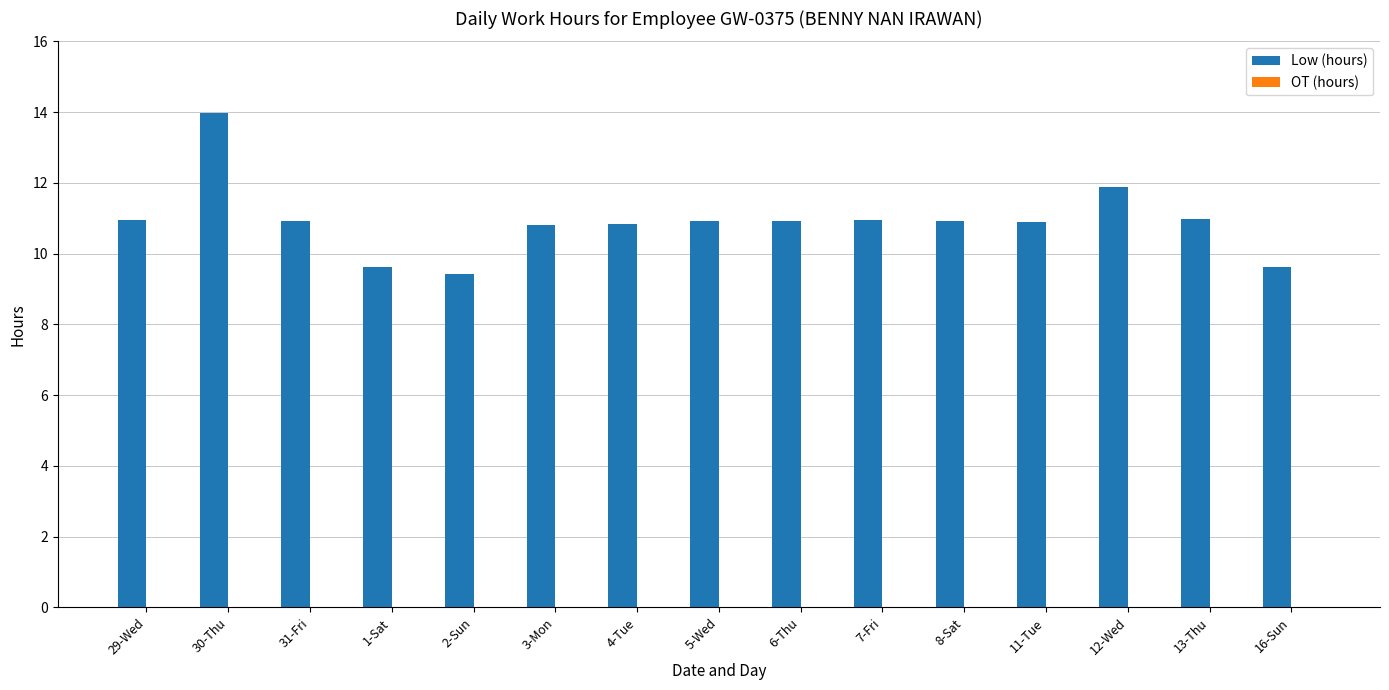

What is the approximate value at 1-Sat?

9.6